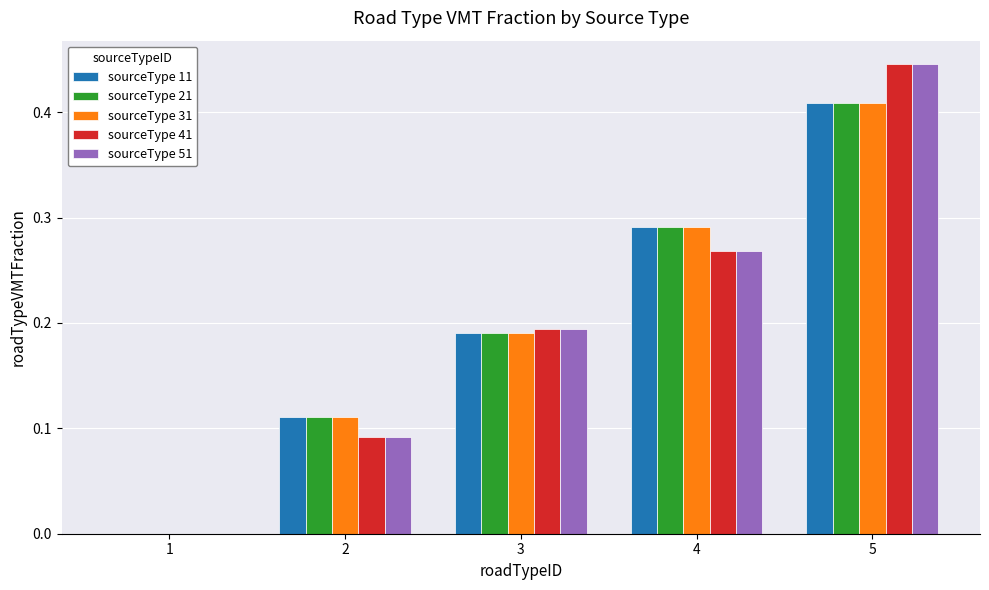

What is the total value across all series at 3?

1.0